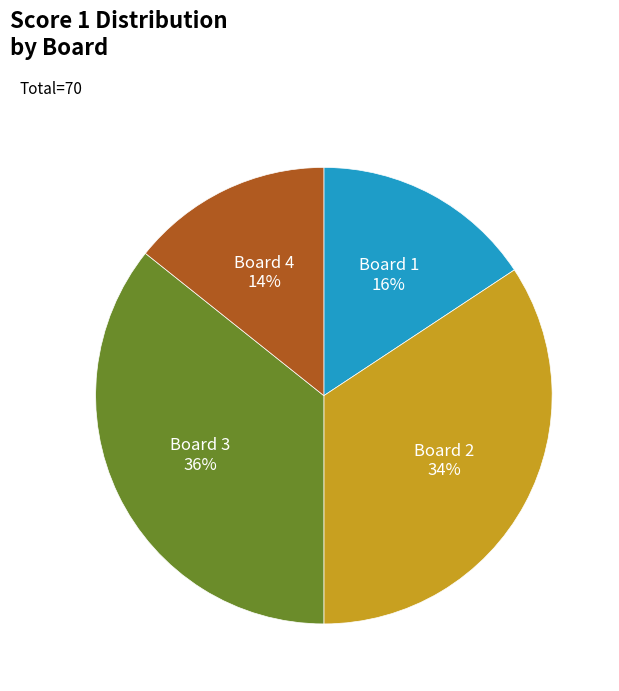

Is there a majority slice in this chart?

No